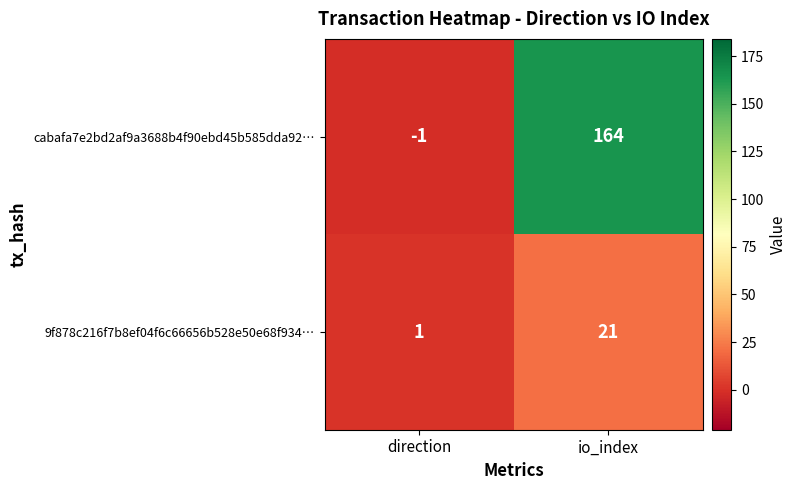

What is the spread (max minus min) of values at io_index?

143